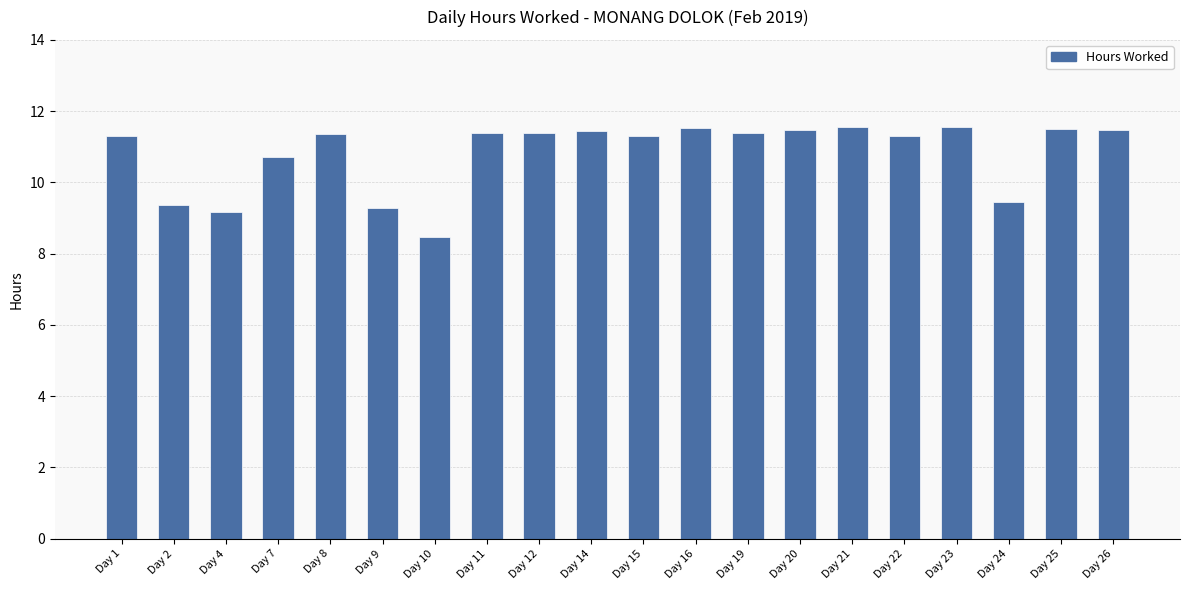

Count the number of values greater than 11.

14